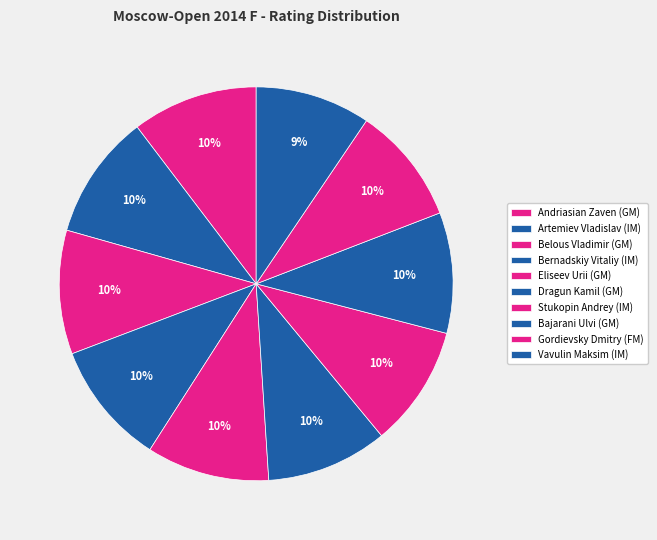

Is there a majority slice in this chart?

No